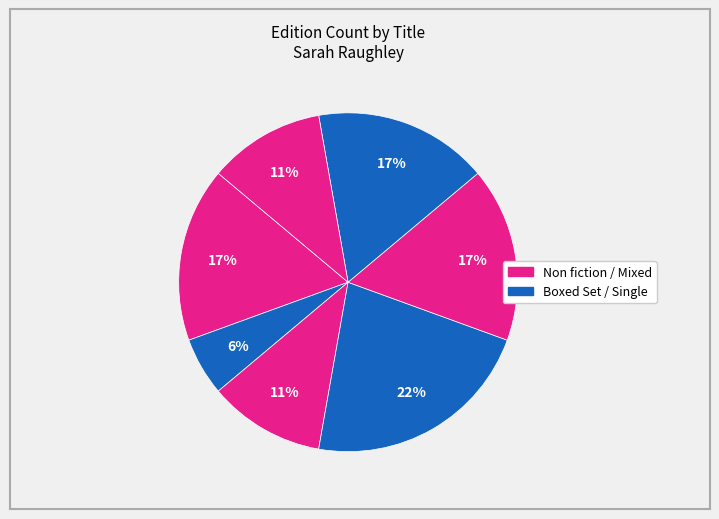

How many slices are in this pie chart?

7